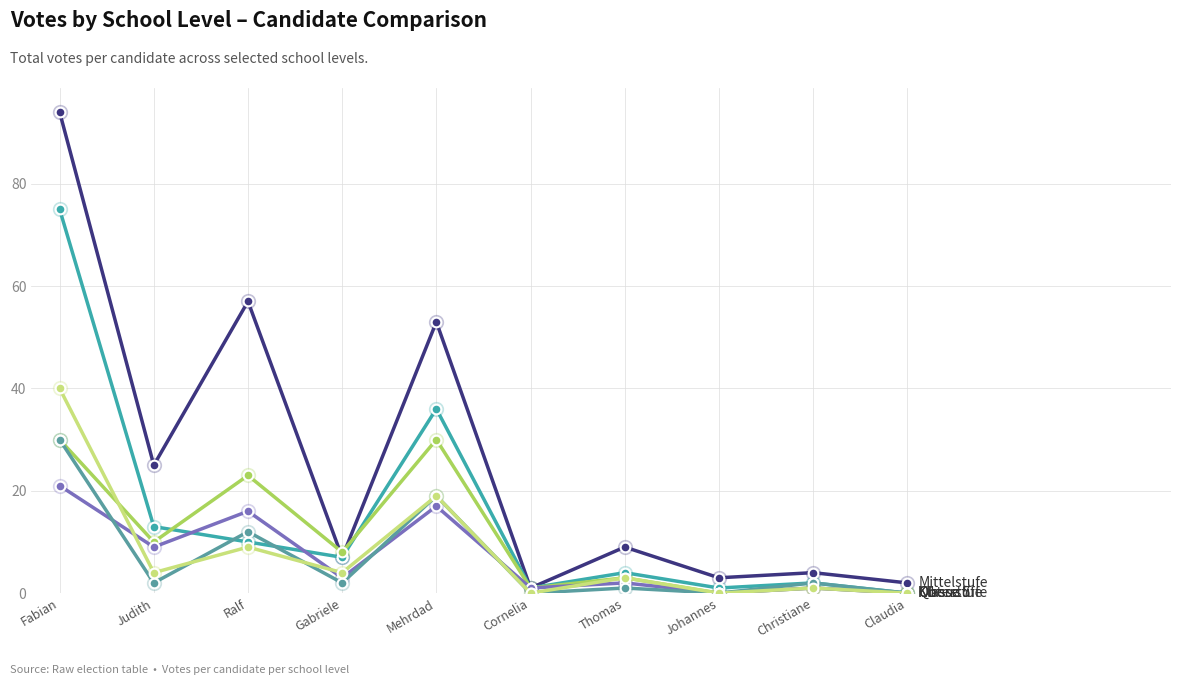

How many series are shown in this chart?

6